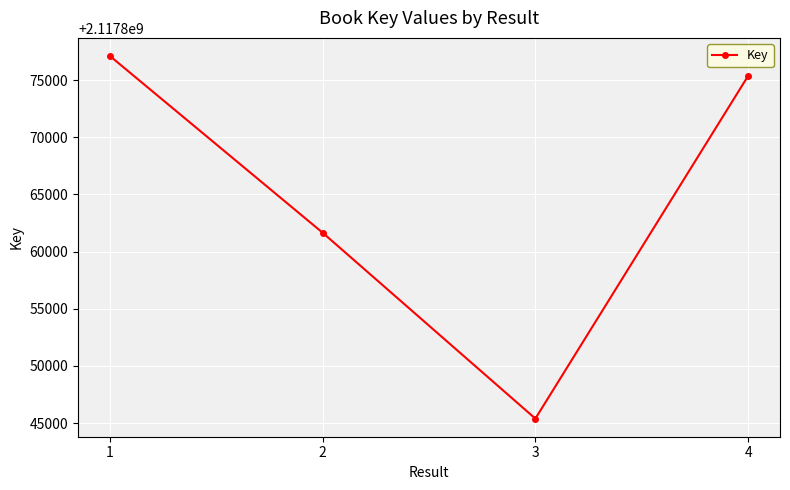

List the labels in order of value, smallest first.

3, 2, 4, 1